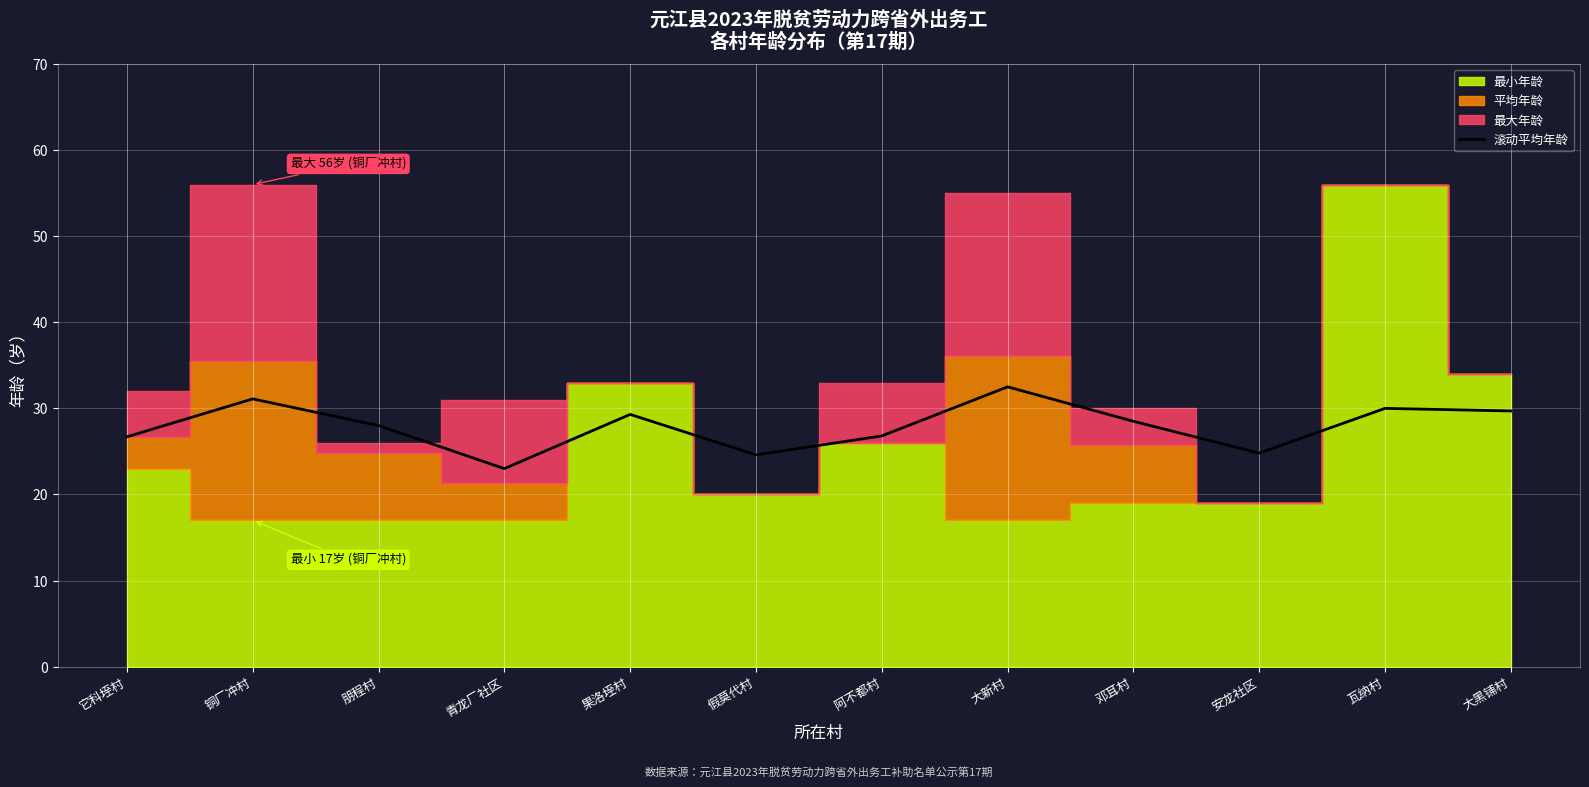

The value of 滚动平均年龄 at 朋程村 is 28.0. True or false?

True